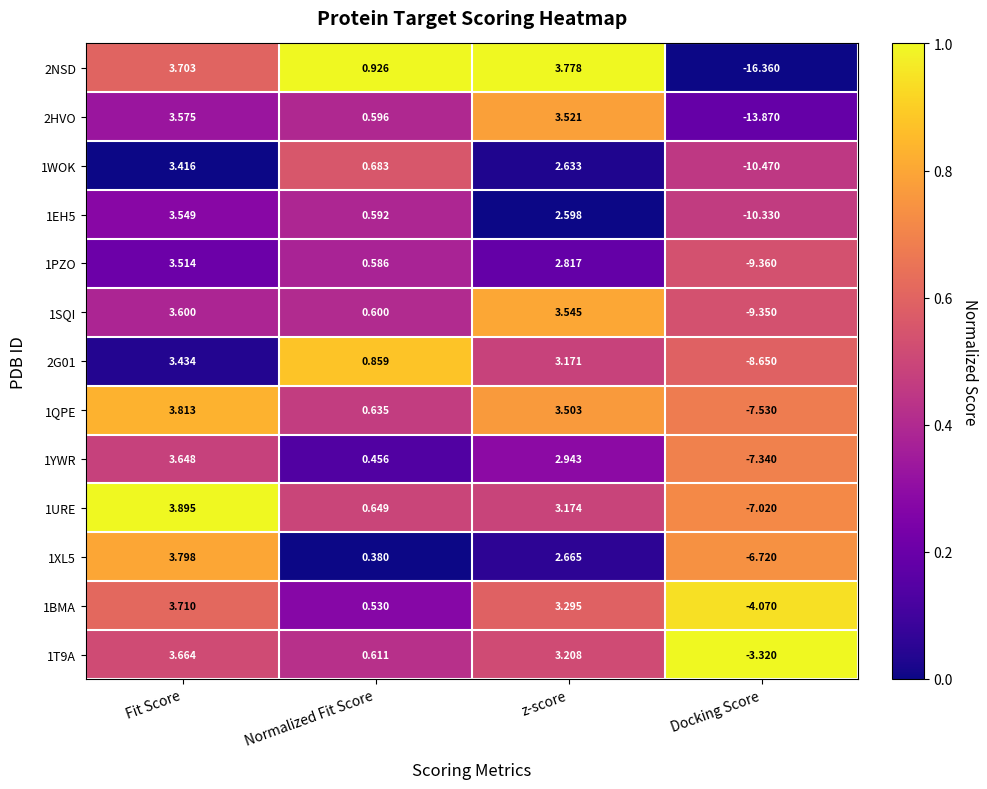

List the labels in order of 1QPE value, largest first.

Fit Score, z-score, Normalized Fit Score, Docking Score